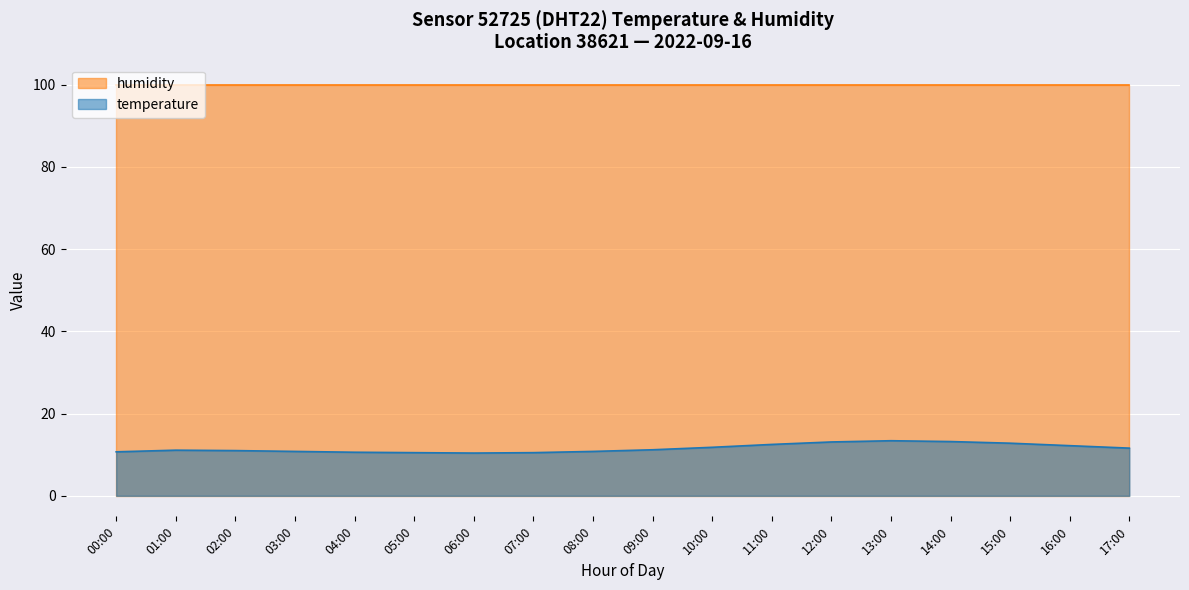

What is the ratio of the value at 07:00 to the value at 11:00?

0.8